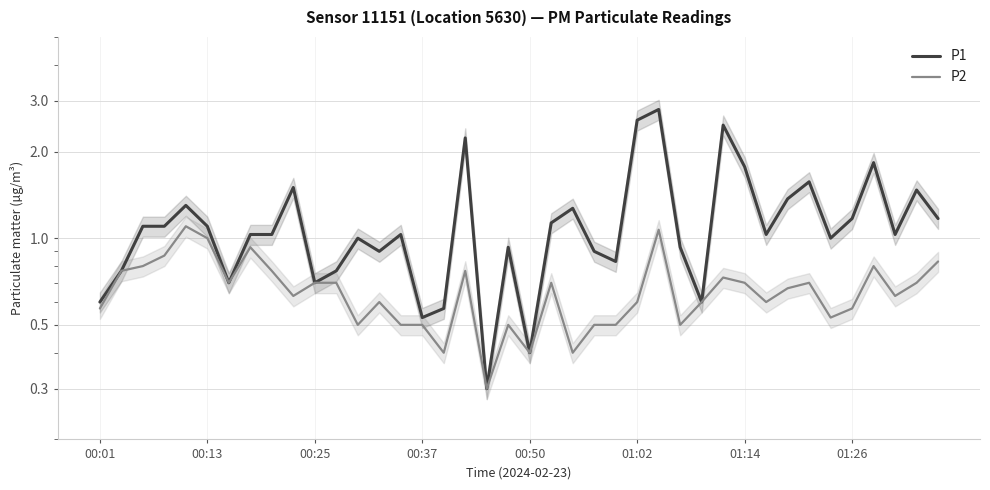

Reading right to left, transcribe all the data shown in this chart.

P1: 1.2	1.5	1.0	1.8	1.2	1.0	1.6	1.4	1.0	1.8	2.5	0.6	0.9	2.8	2.6	0.8	0.9	1.3	1.1	0.4	0.9	0.3	2.2	0.6	0.5	1.0	0.9	1.0	0.8	0.7	1.5	1.0	1.0	0.7	1.1	1.3	1.1	1.1	0.8	0.6
P2: 0.8	0.7	0.6	0.8	0.6	0.5	0.7	0.7	0.6	0.7	0.7	0.6	0.5	1.1	0.6	0.5	0.5	0.4	0.7	0.4	0.5	0.3	0.8	0.4	0.5	0.5	0.6	0.5	0.7	0.7	0.6	0.8	0.9	0.7	1.0	1.1	0.9	0.8	0.8	0.6